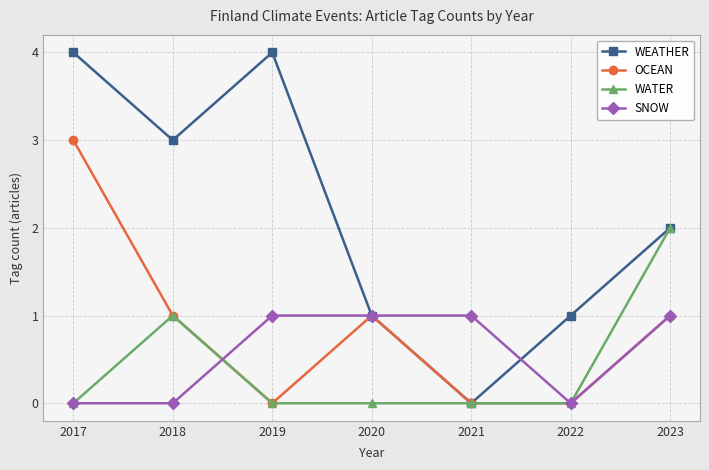

Which series has the largest total across all categories?

WEATHER